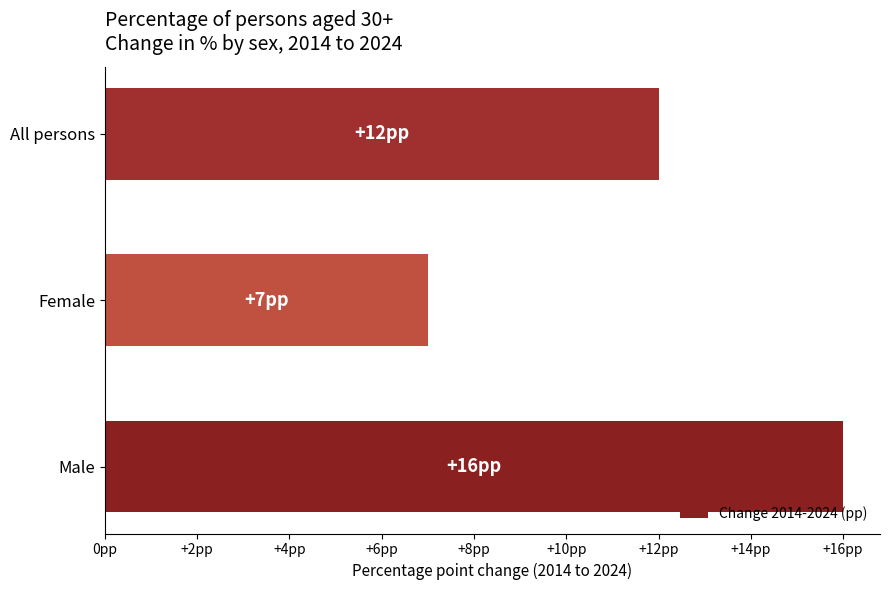

Does the chart contain any negative values?

No